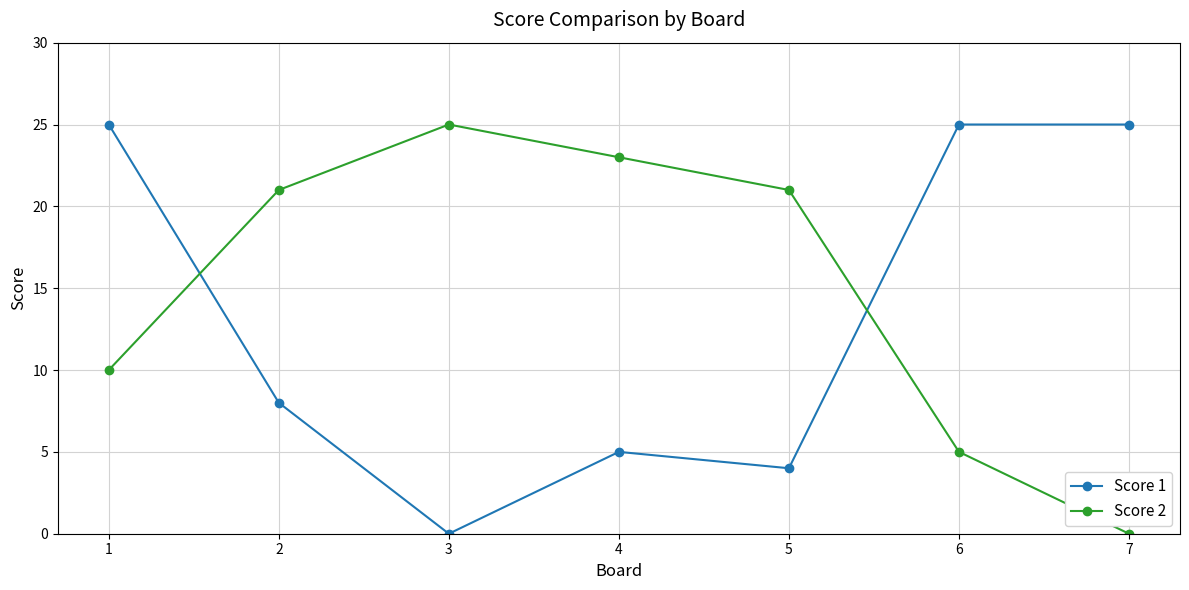

At which label does Score 1 reach its minimum?

3